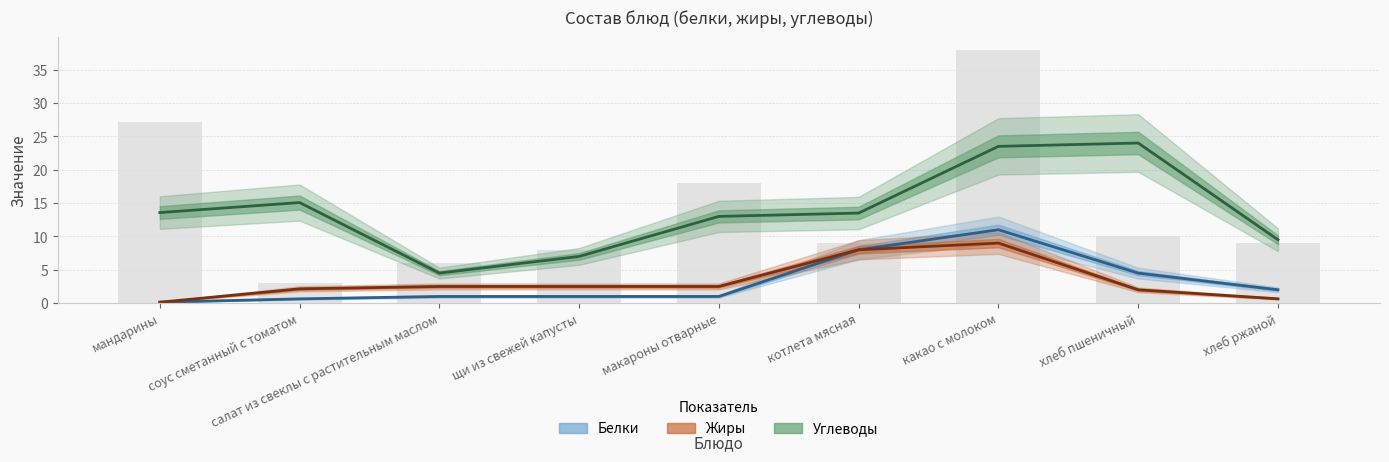

What is the total value across all series at мандарины?

13.9